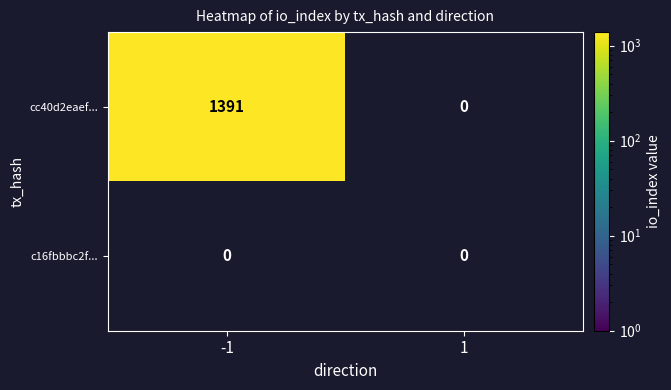

What is the total value across all series at -1?

1391